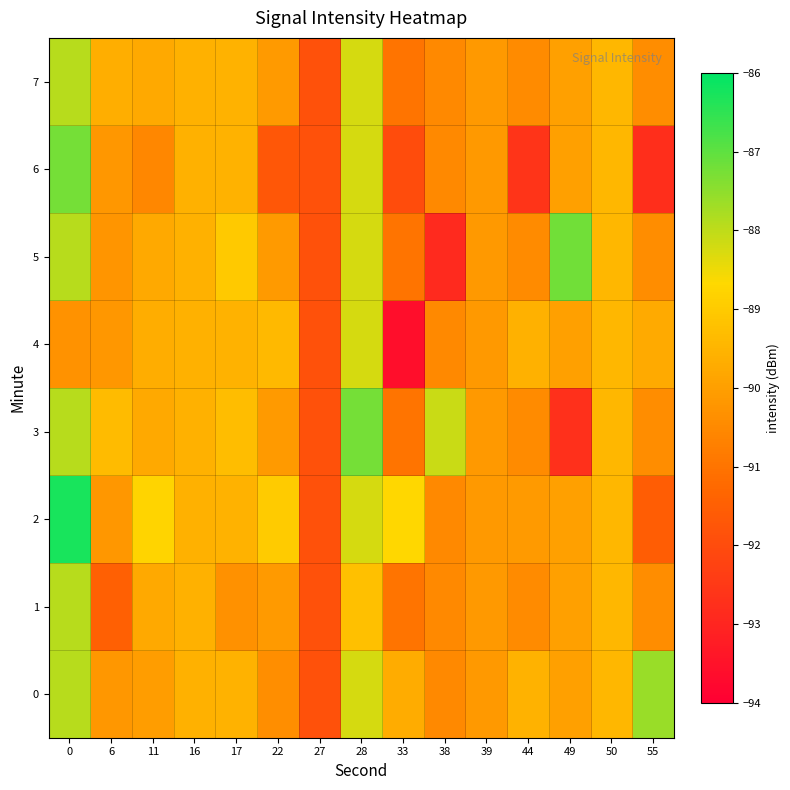

Which label corresponds to the smallest value in the chart?

33